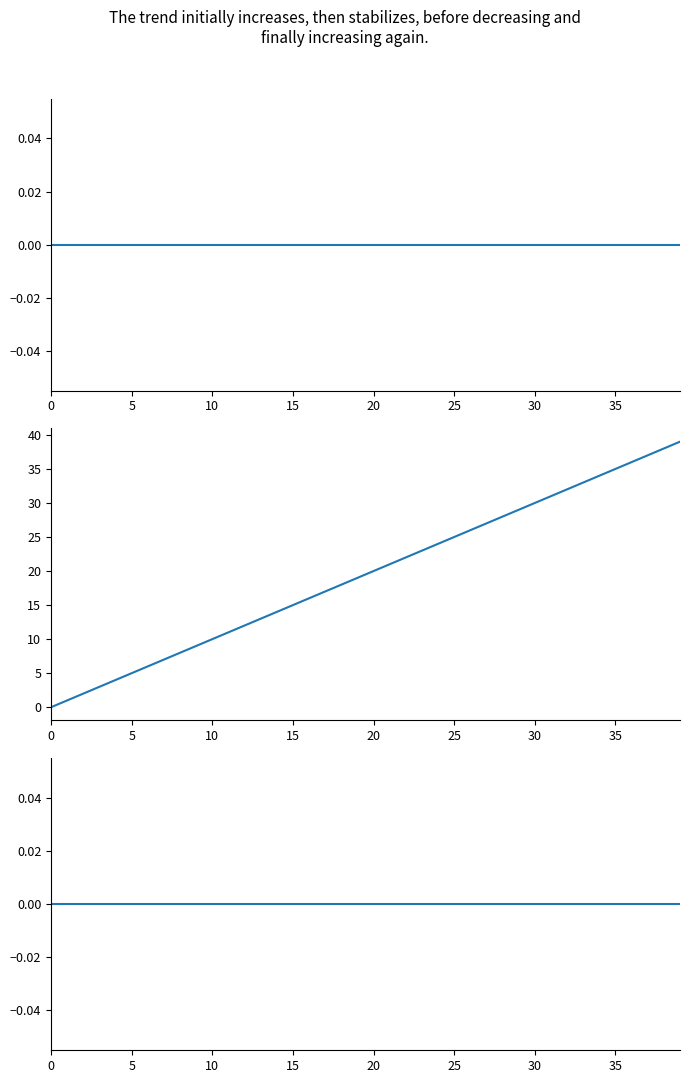

Reading right to left, what are all the values shown in this chart?

album_ir: 0	0	0	0	0	0	0	0	0	0	0	0	0	0	0	0	0	0	0	0	0	0	0	0	0	0	0	0	0	0	0	0	0	0	0	0	0	0	0	0
period: 39	38	37	36	35	34	33	32	31	30	29	28	27	26	25	24	23	22	21	20	19	18	17	16	15	14	13	12	11	10	9	8	7	6	5	4	3	2	1	0
song_ir: 0	0	0	0	0	0	0	0	0	0	0	0	0	0	0	0	0	0	0	0	0	0	0	0	0	0	0	0	0	0	0	0	0	0	0	0	0	0	0	0